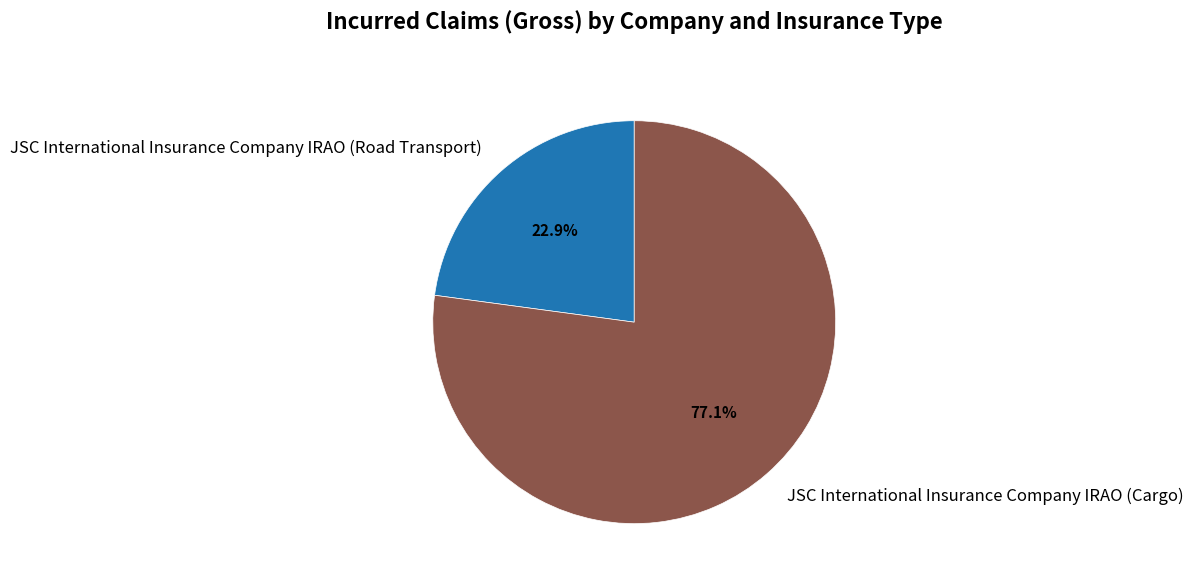

Rank the categories by value from lowest to highest.

JSC International Insurance Company IRAO (Road Transport), JSC International Insurance Company IRAO (Cargo)